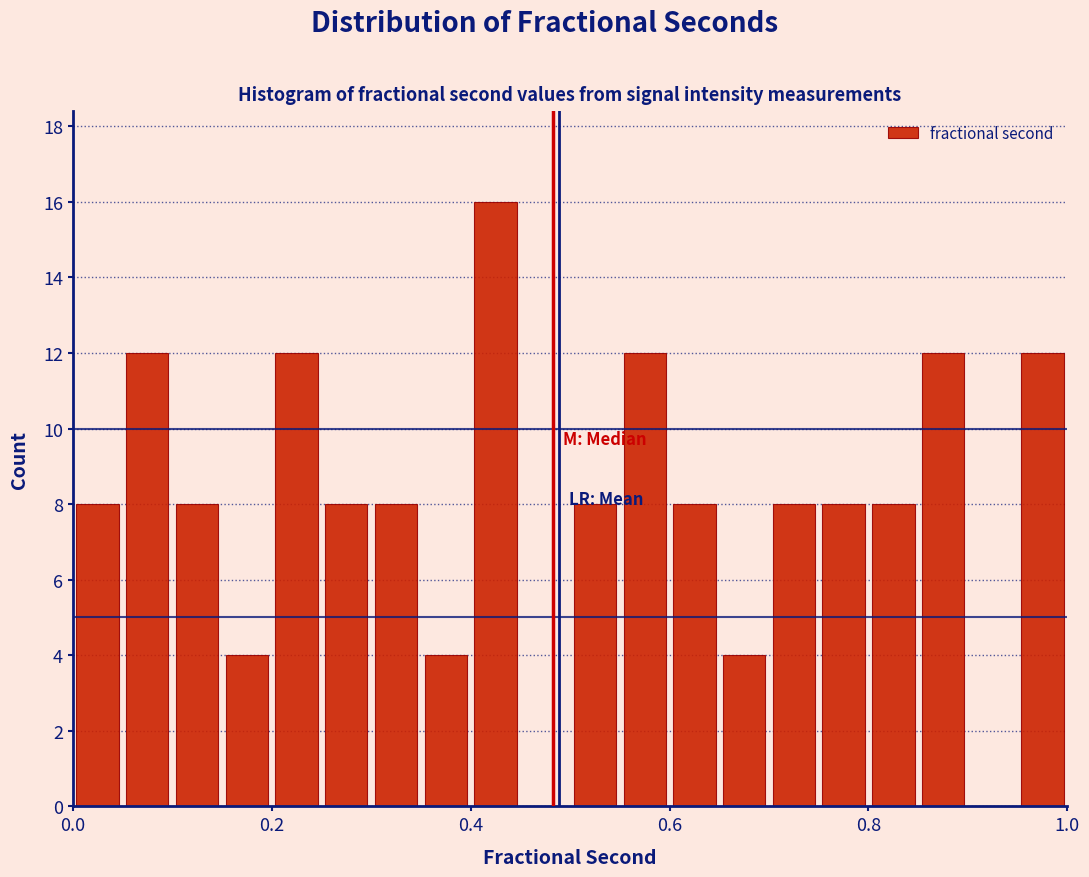

Read against the x-axis, roughly where is the centre of the tallest bar?

0.42